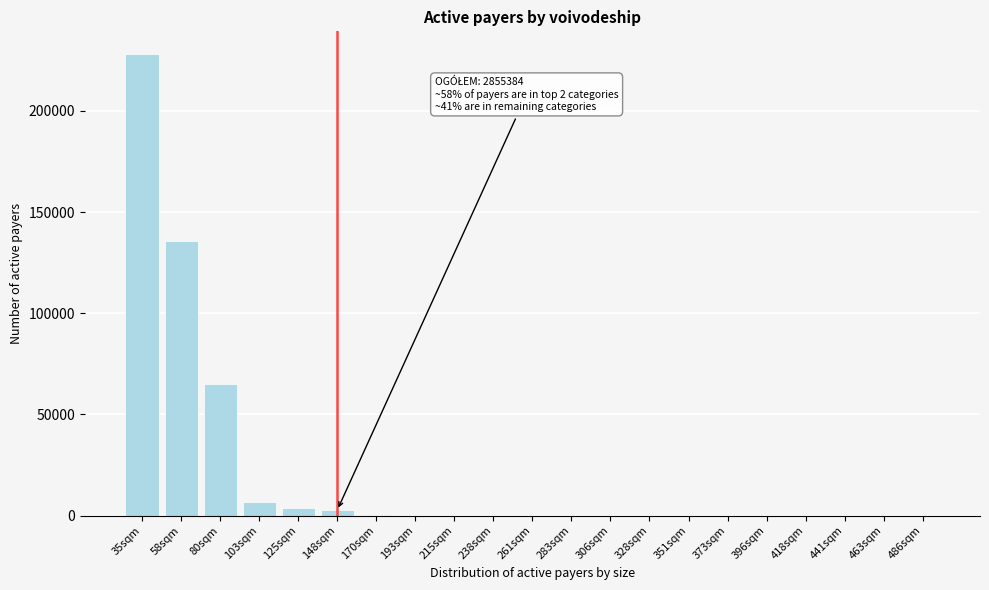

At which label is the value closest to 113980?

58sqm